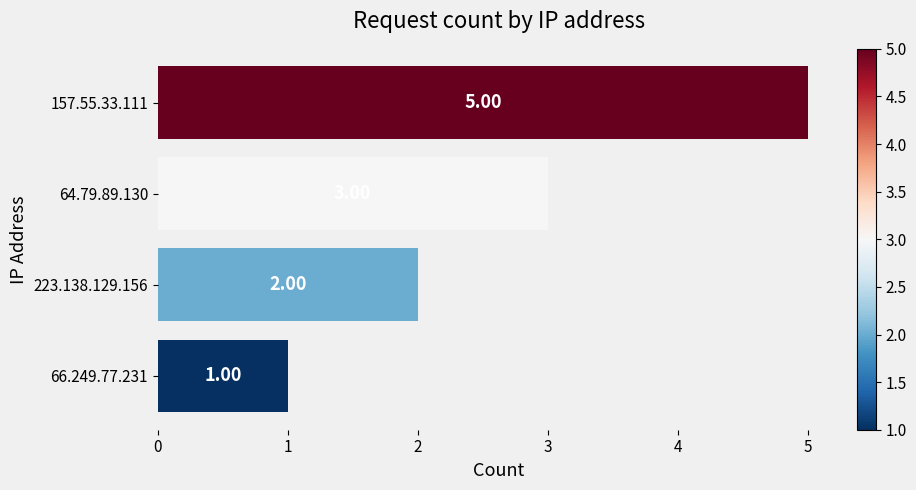

List the labels in order of value, largest first.

157.55.33.111, 64.79.89.130, 223.138.129.156, 66.249.77.231